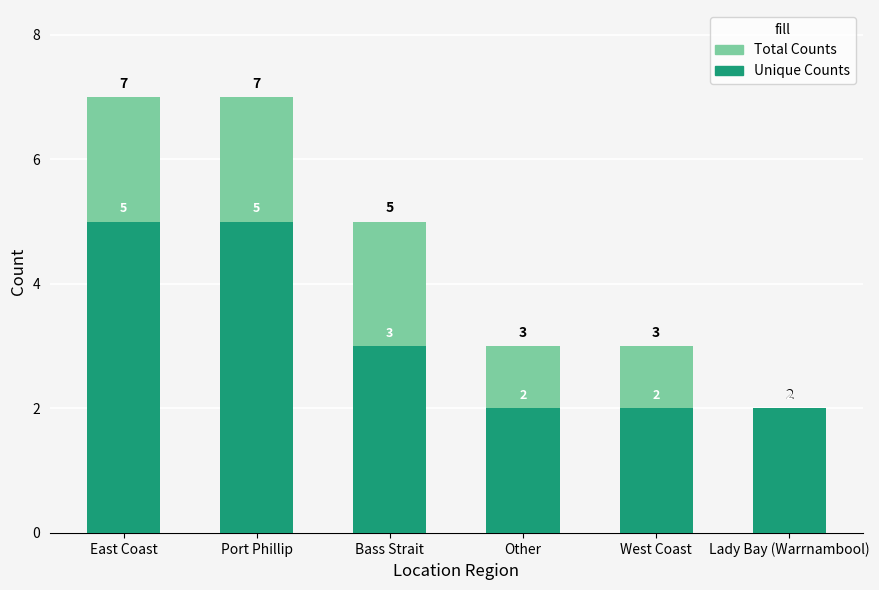

What is the value of the Unique Counts bar at the 1st from the left?

5